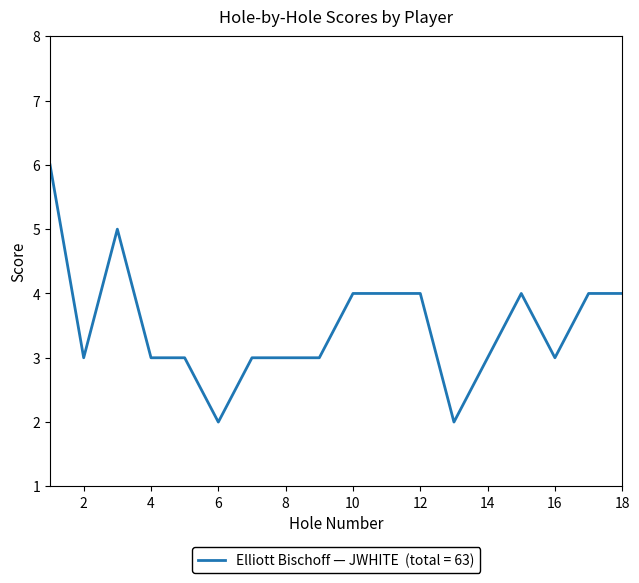

What is the difference between the maximum and minimum values?

4